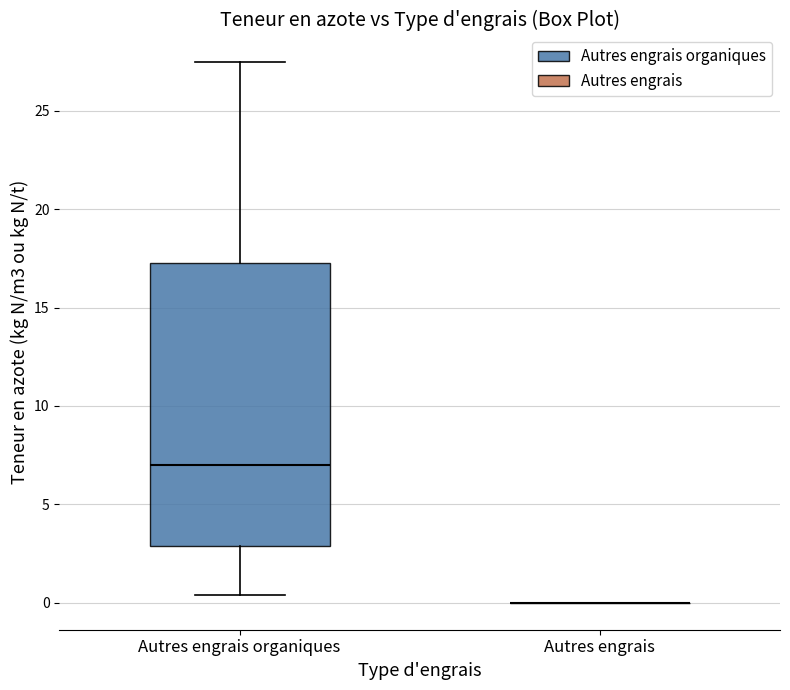

Reading left to right, transcribe this box plot: for each box, give where its median line is, the range the box spans, and where its two whiskers end, as read against the y-axis. The values are not printed on the chart, so give them approximately, as read against the axis.

Autres engrais organiques: median 7.0, box 3.0 to 17.5, whiskers 0.5 to 27.5
Autres engrais: box collapsed to a line at 0.0, whiskers 0.0 to 0.0